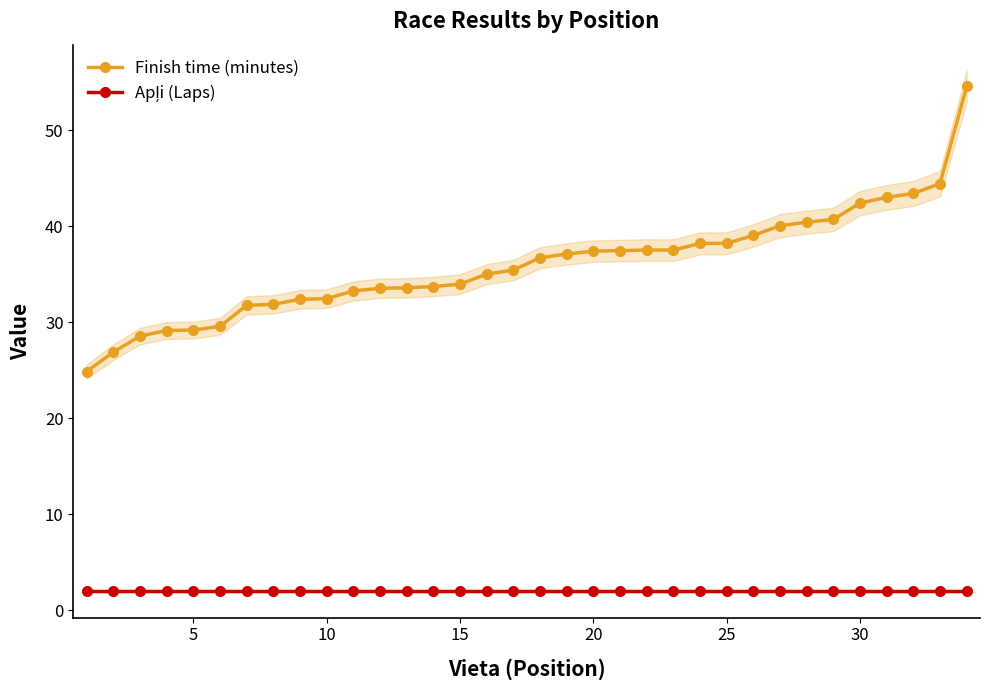

True or false: Finish time (minutes) and Apļi (Laps) cross at least once.

False